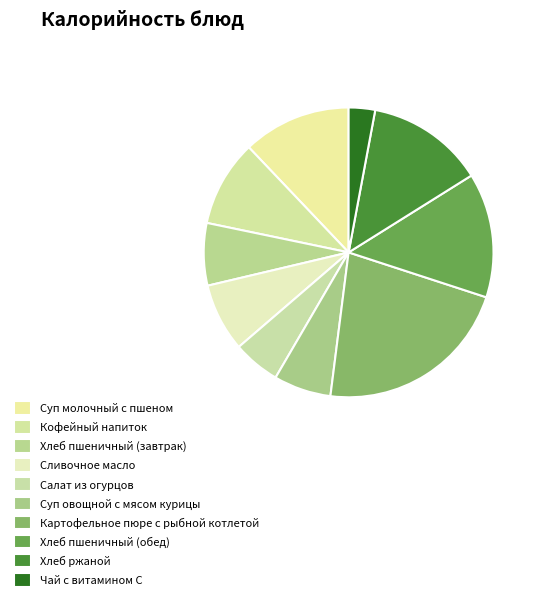

True or false: Салат из огурцов accounts for 11% of the total.

False